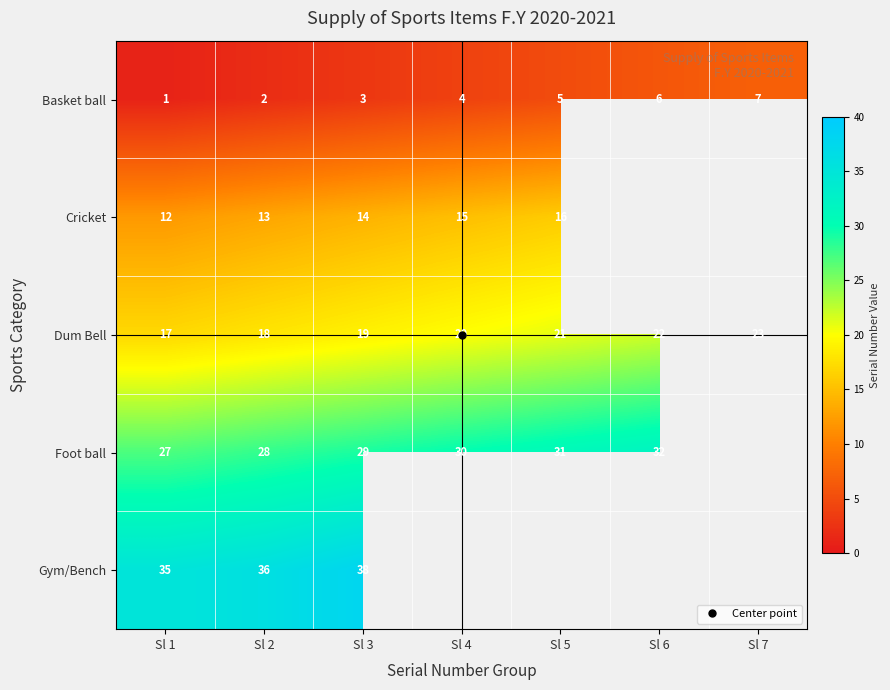

Is the value of Dum Bell at Sl 1 greater than the value of Foot ball at Sl 7?

Yes